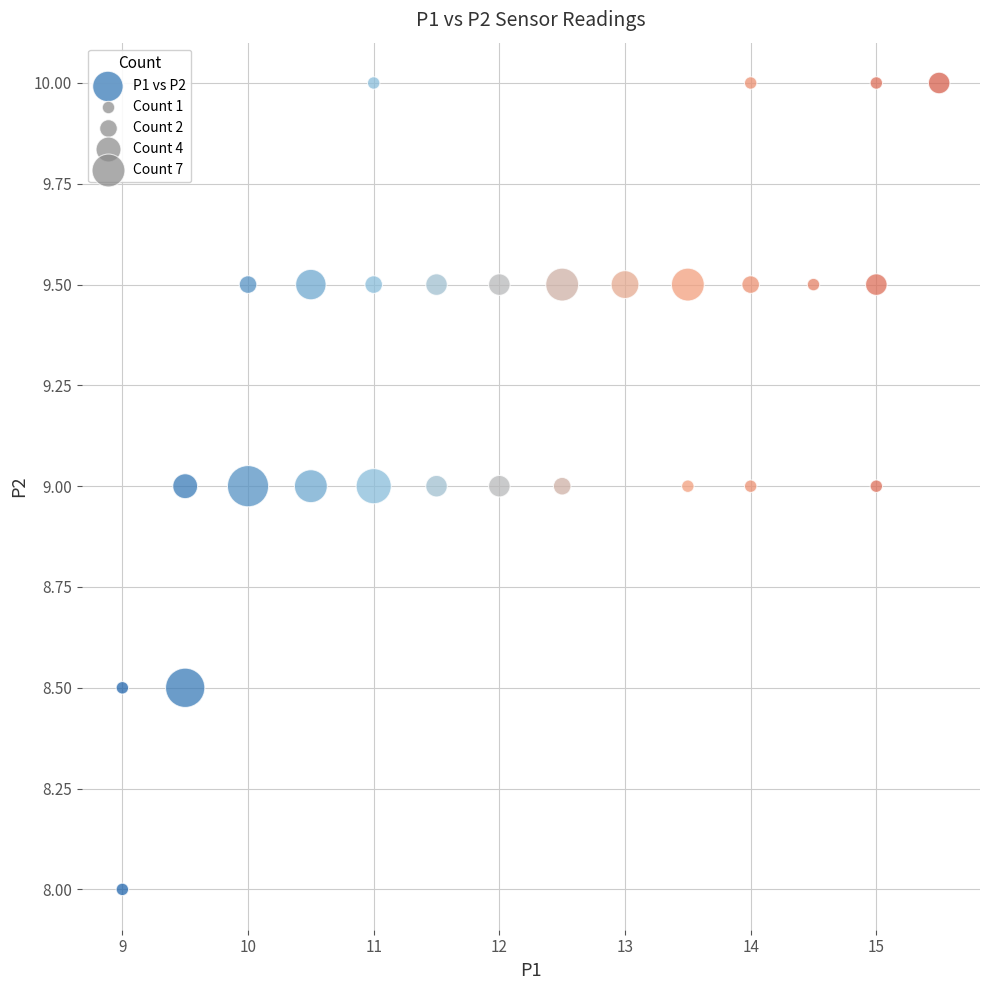

What is the range of X values (max minus min)?

6.5